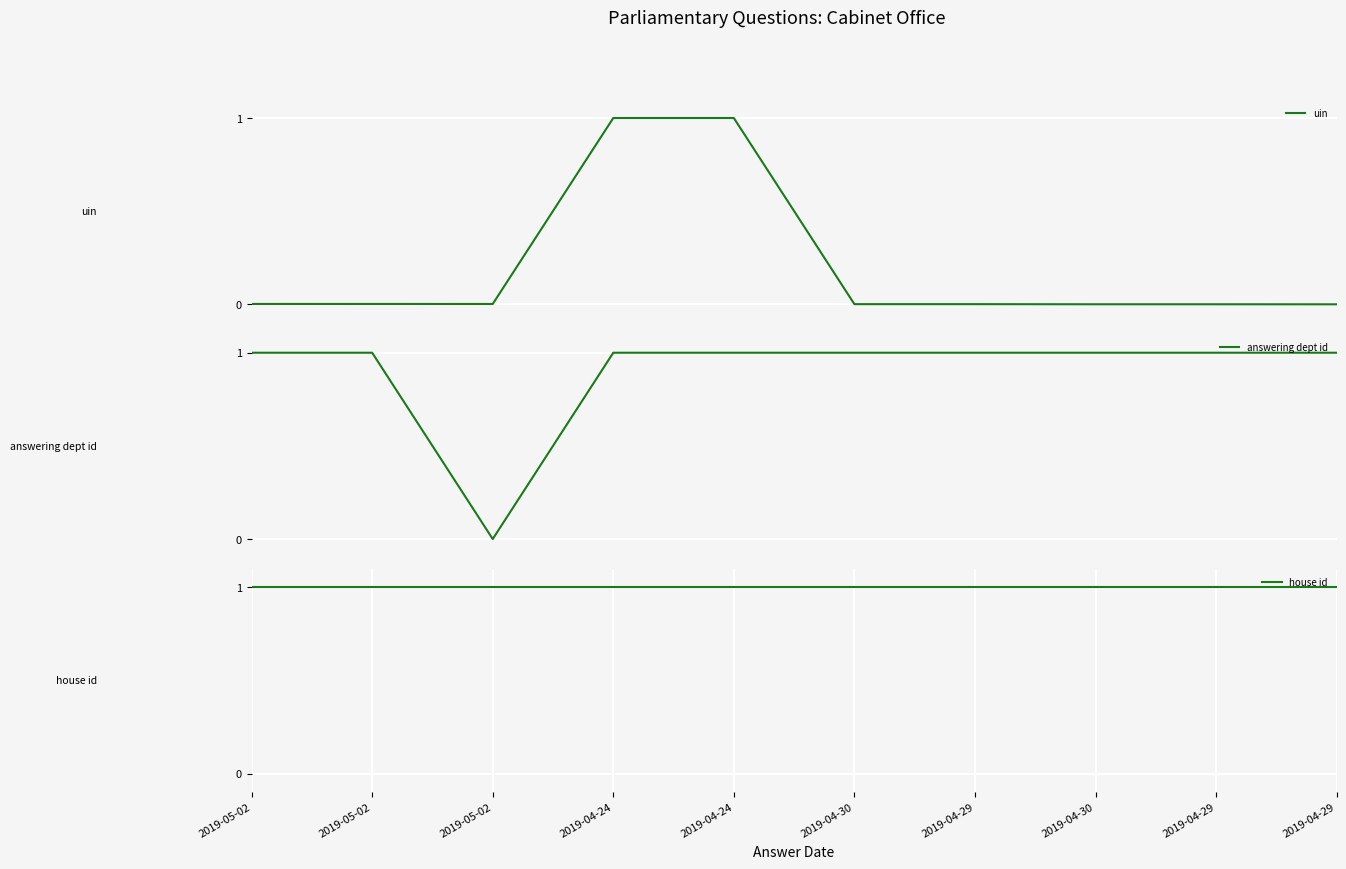

Which has a higher value, 2019-04-29 or 2019-04-30?

2019-04-30